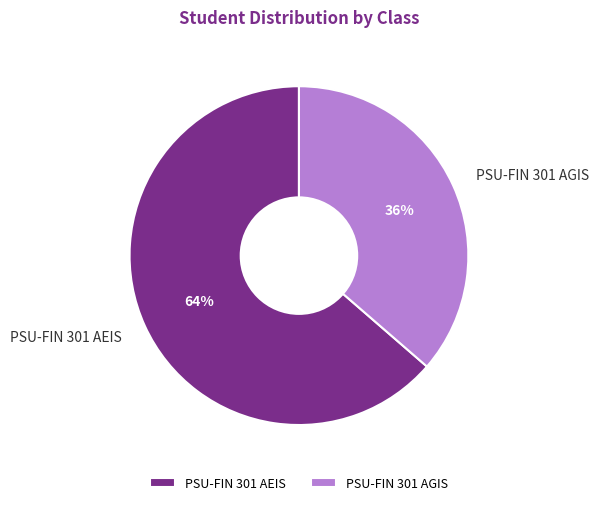

What is the ratio of the value at PSU-FIN 301 AGIS to the value at PSU-FIN 301 AEIS?

0.6